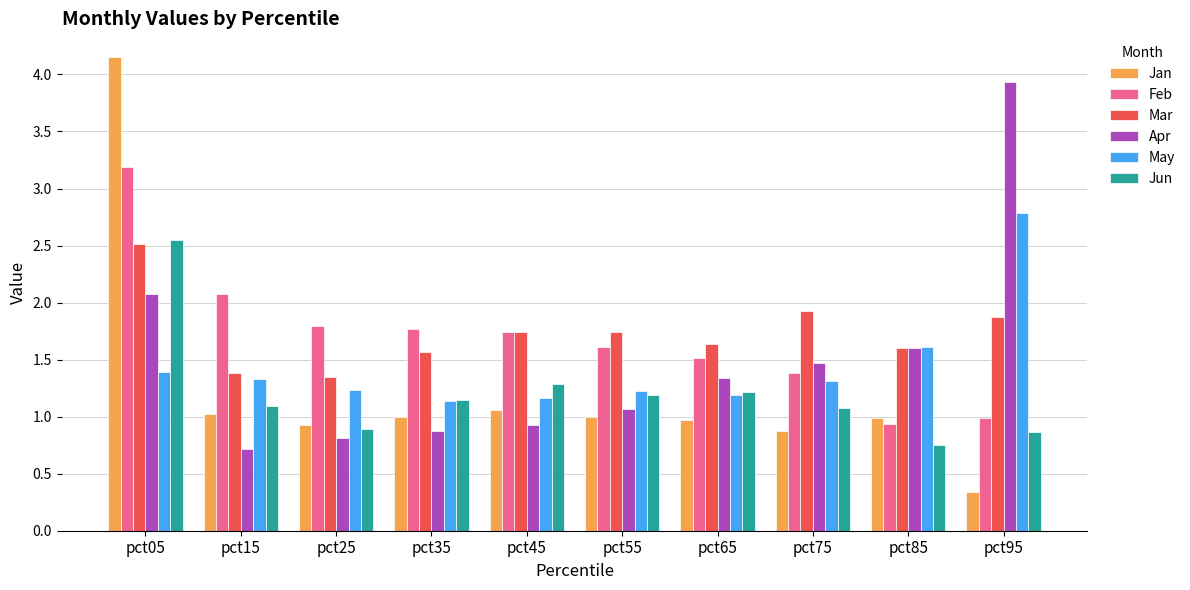

At which label is Feb closest to 2?

pct15